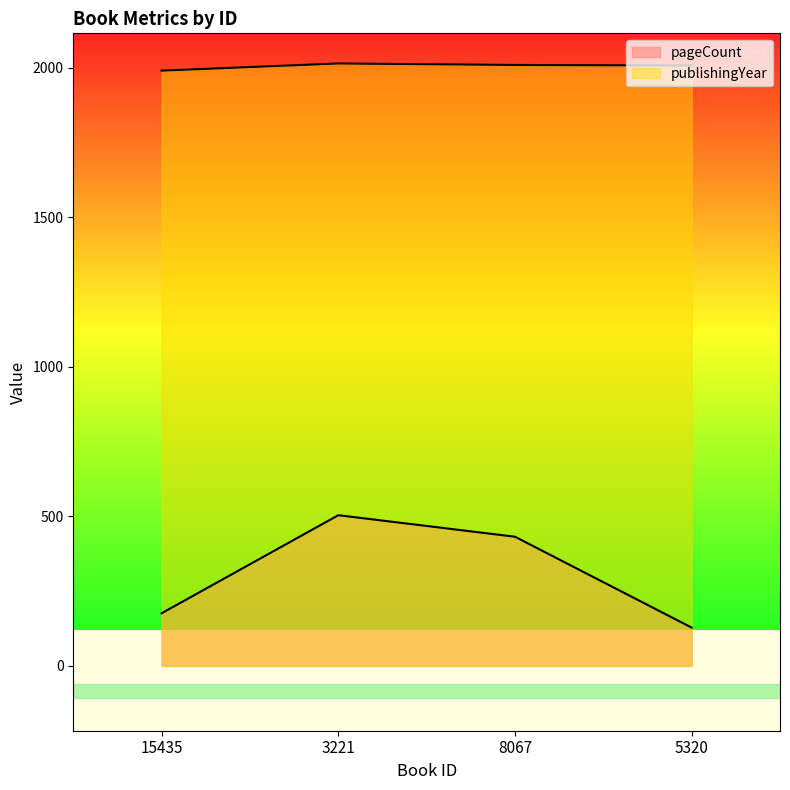

Which series has the largest range (max minus min)?

pageCount